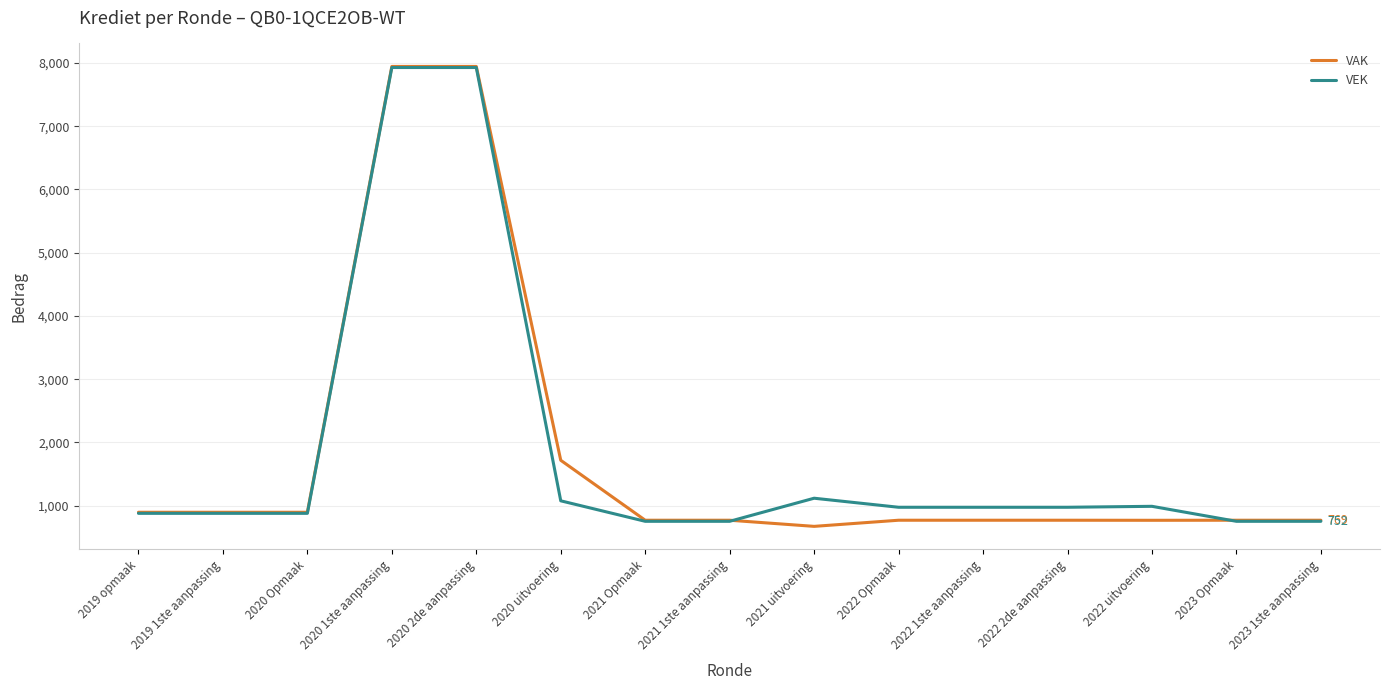

What is the average value of the VEK series?

1840